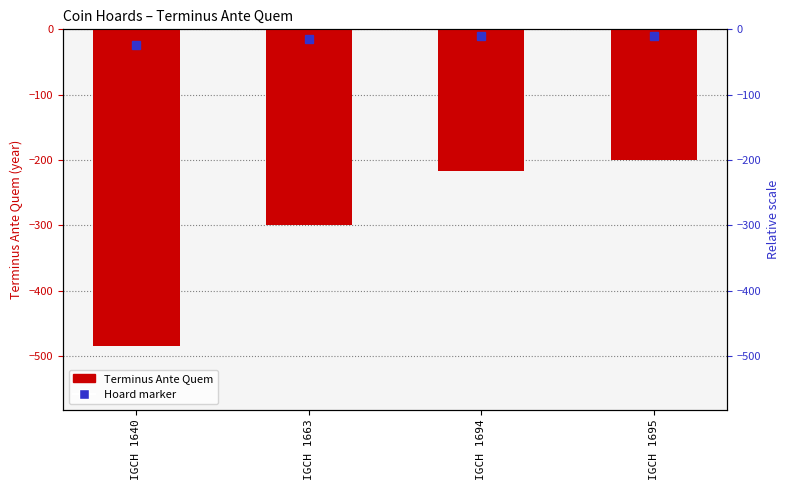

Which category has the highest value across all series?

IGCH 1695